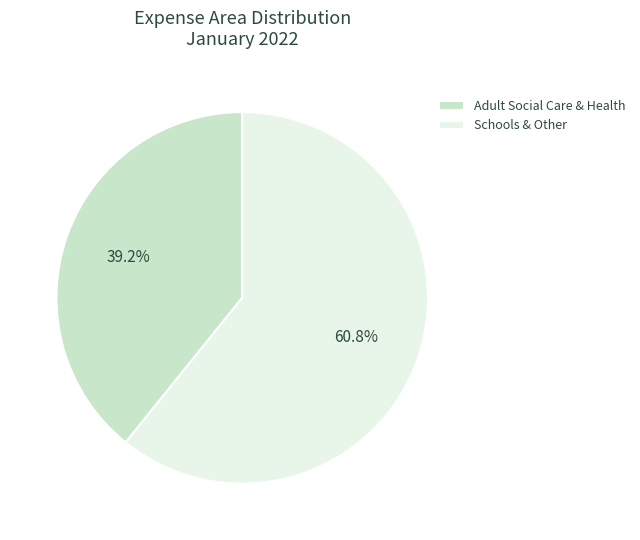

Does Adult Social Care & Health represent more than half of the total?

No